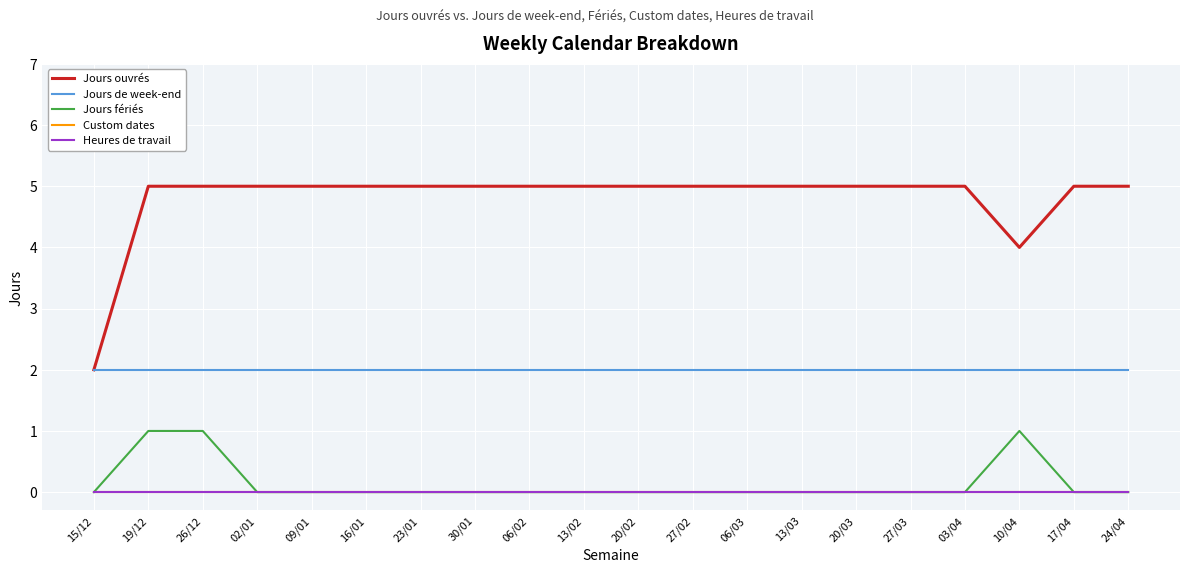

Does the chart display data point markers on the line(s)?

No